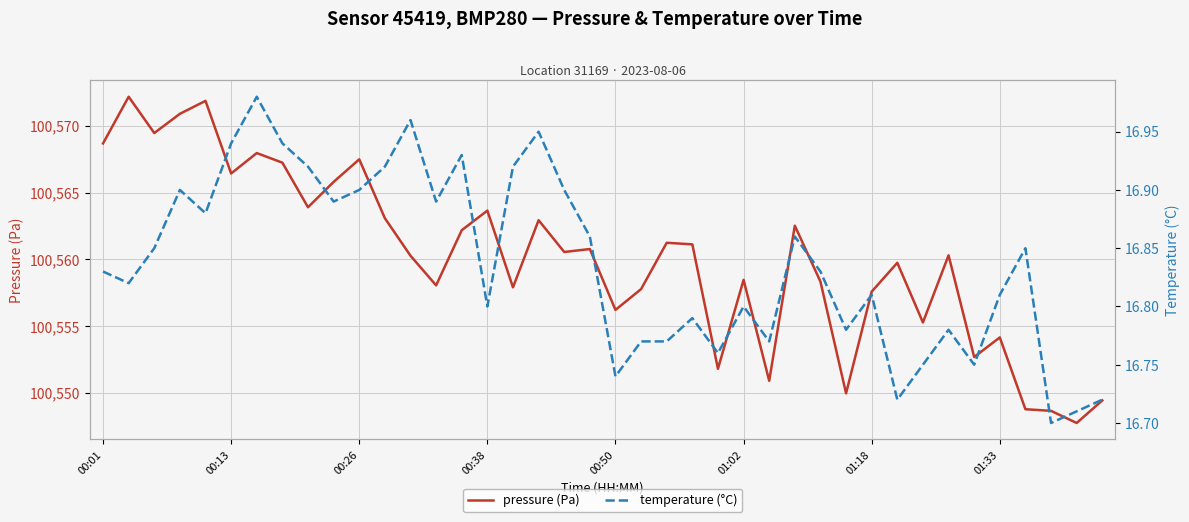

What is the lowest value of the pressure (Pa) series?

100547.8